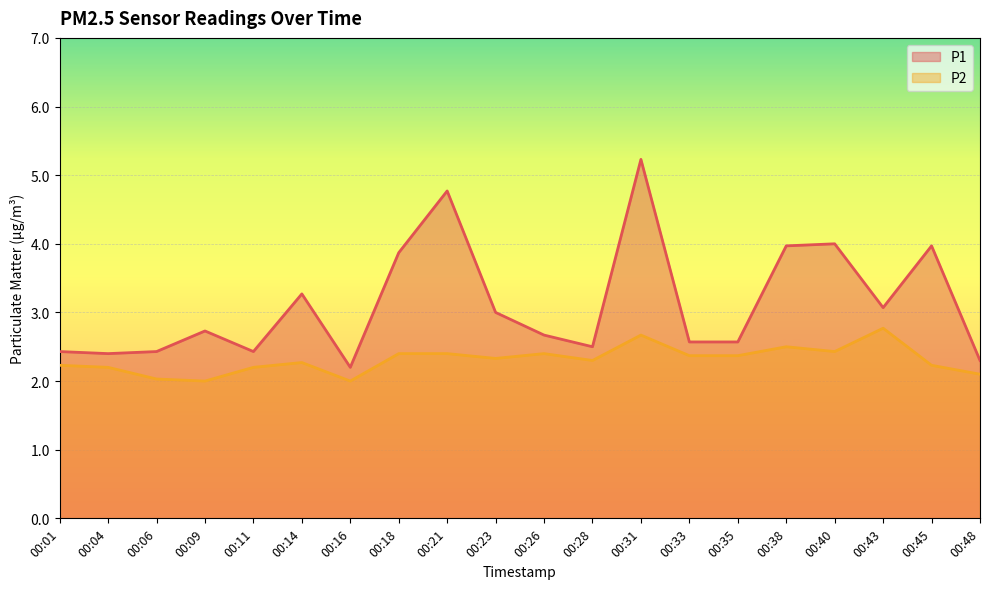

At which category does the chart reach its minimum across all series?

00:09